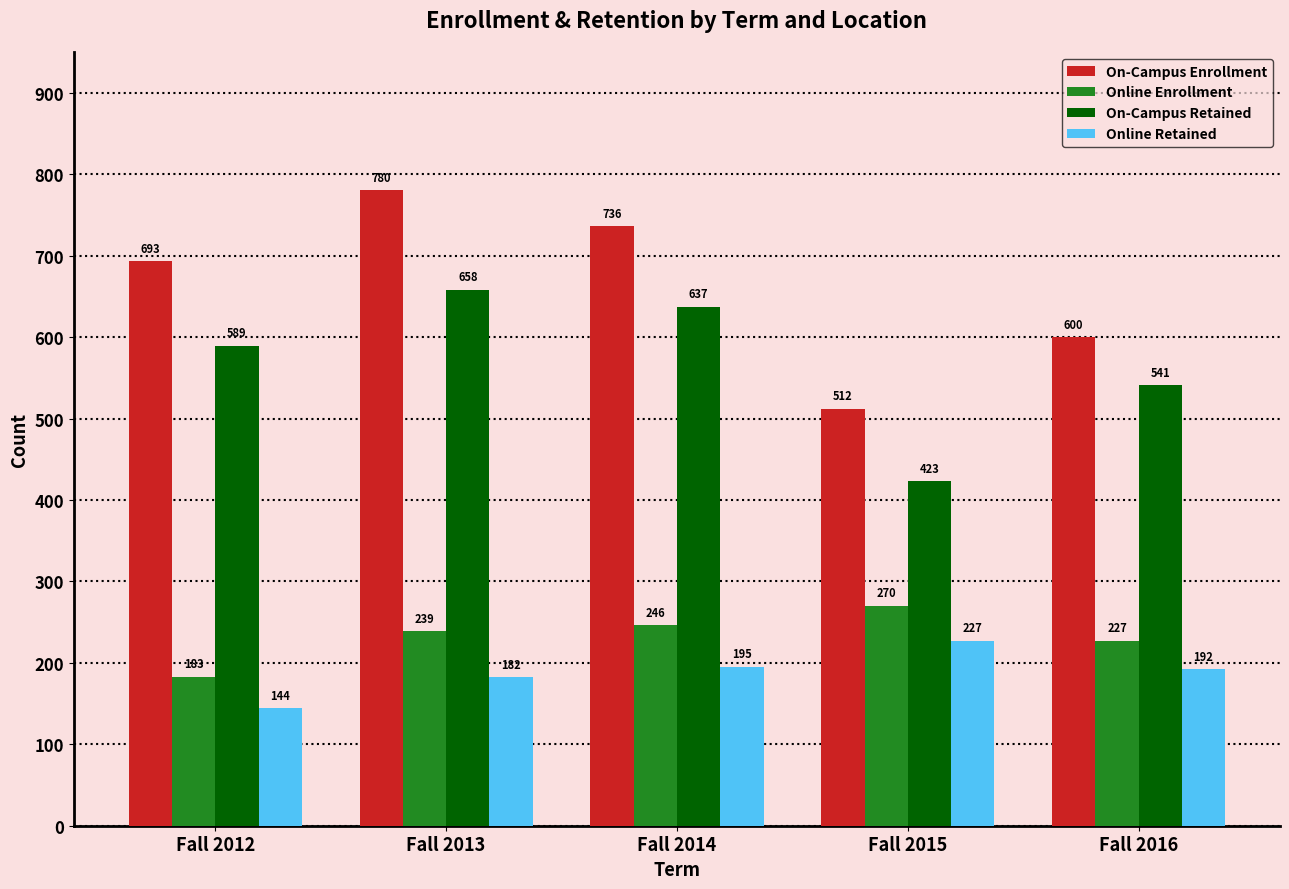

Reading right to left, extract all data points from this chart.

On-Campus Enrollment: Fall 2016=600	Fall 2015=512	Fall 2014=736	Fall 2013=780	Fall 2012=693
Online Enrollment: Fall 2016=227	Fall 2015=270	Fall 2014=246	Fall 2013=239	Fall 2012=183
On-Campus Retained: Fall 2016=541	Fall 2015=423	Fall 2014=637	Fall 2013=658	Fall 2012=589
Online Retained: Fall 2016=192	Fall 2015=227	Fall 2014=195	Fall 2013=182	Fall 2012=144